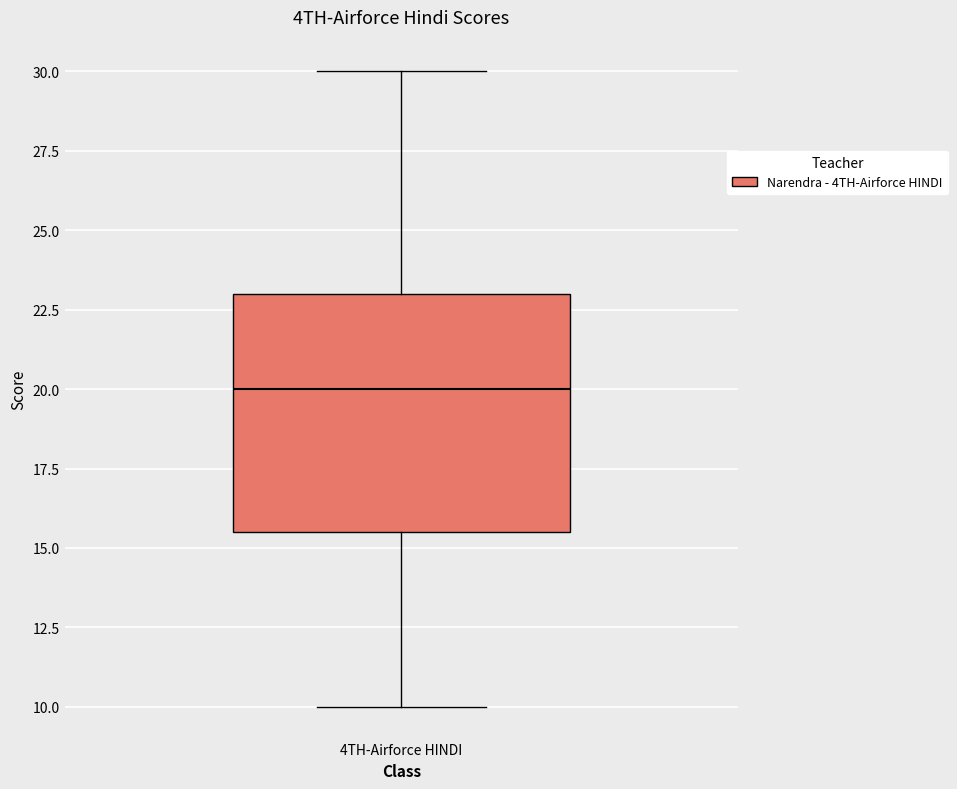

Read this box plot against the y-axis: the position of the median line, the range covered by the box, and the ends of both whiskers. The values are not printed on the chart, so give them approximately, as read against the axis.

median 20.0, box 15.5 to 23.0, whiskers 10.0 to 30.0